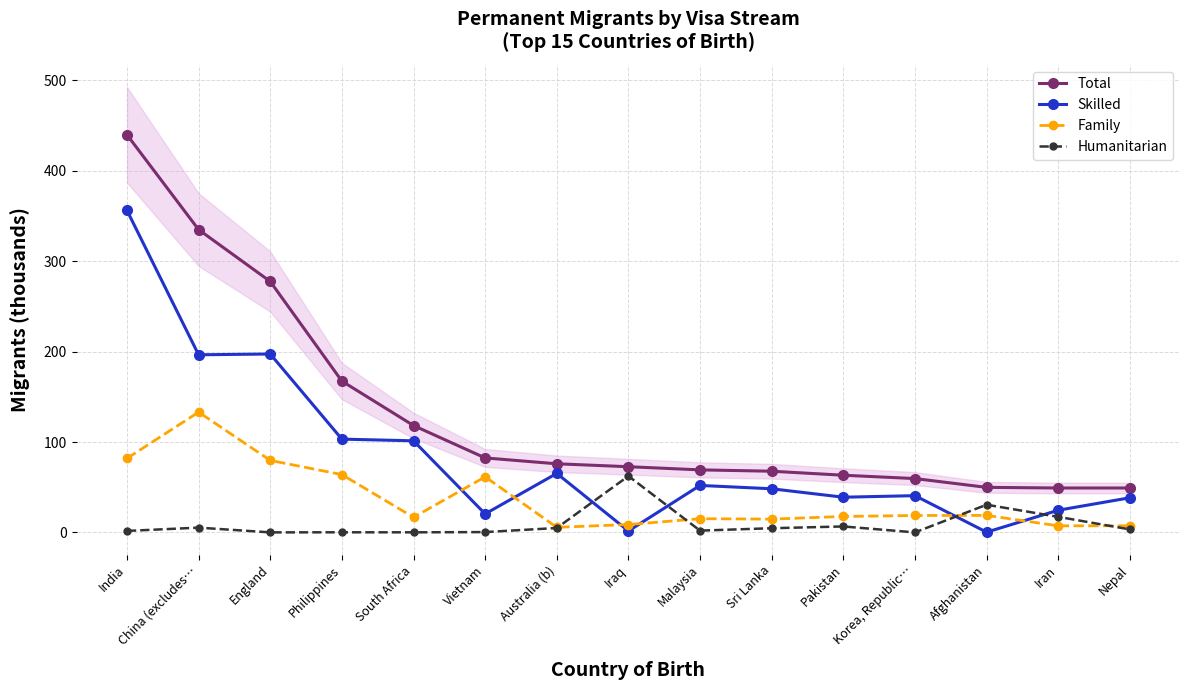

Is the value of Total at Sri Lanka greater than the value of Skilled at Iran?

Yes